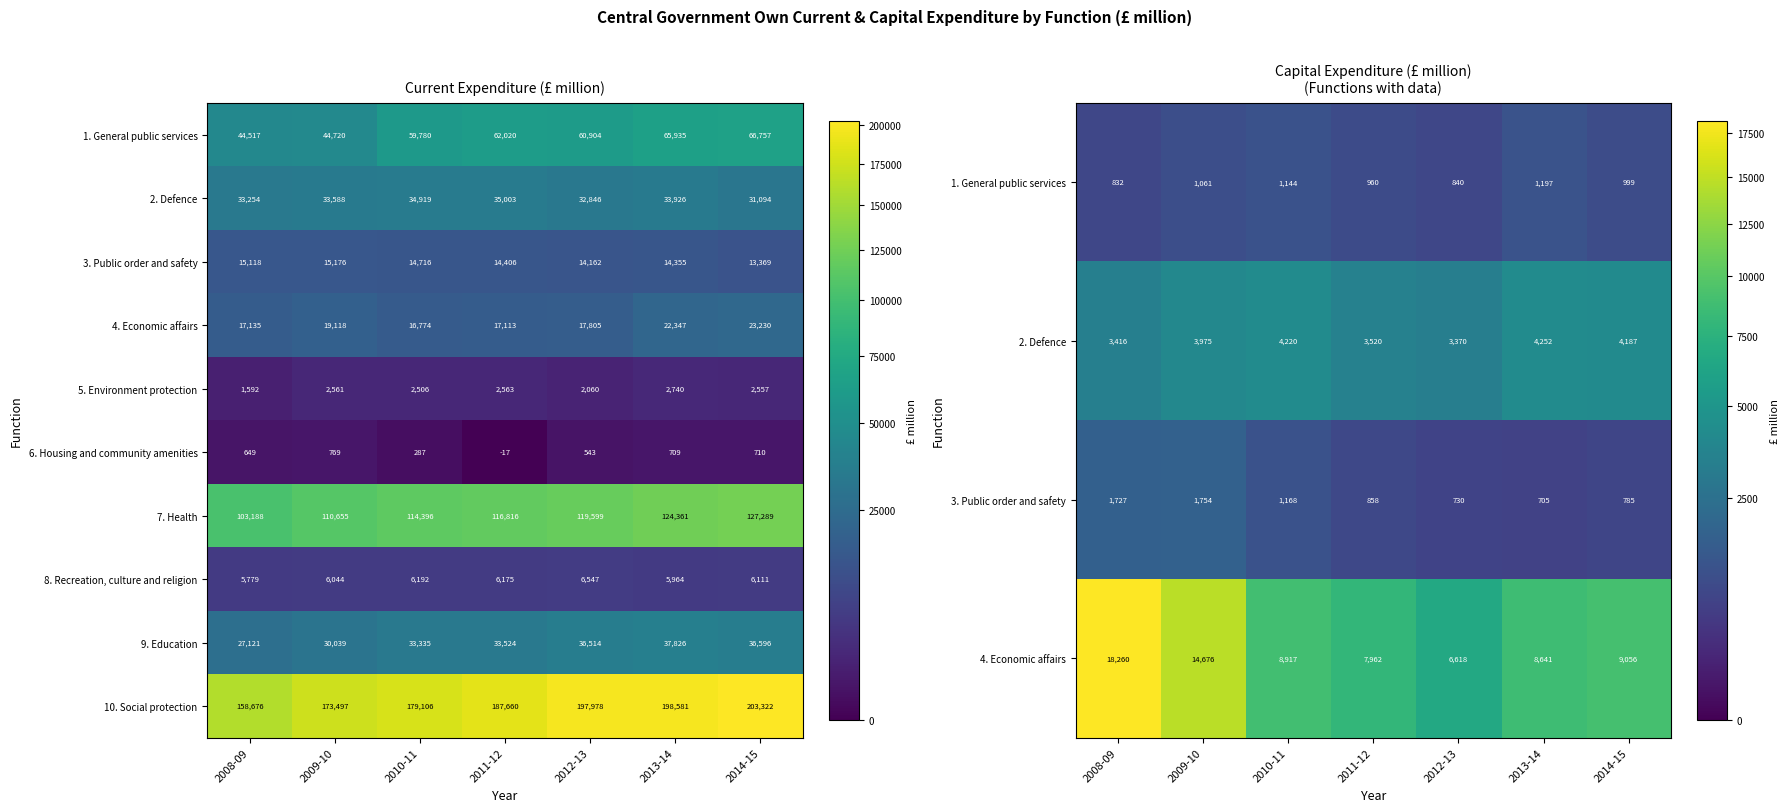

Is the value of 10. Social protection at 2013-14 greater than the value of 6. Housing and community amenities at 2012-13?

Yes